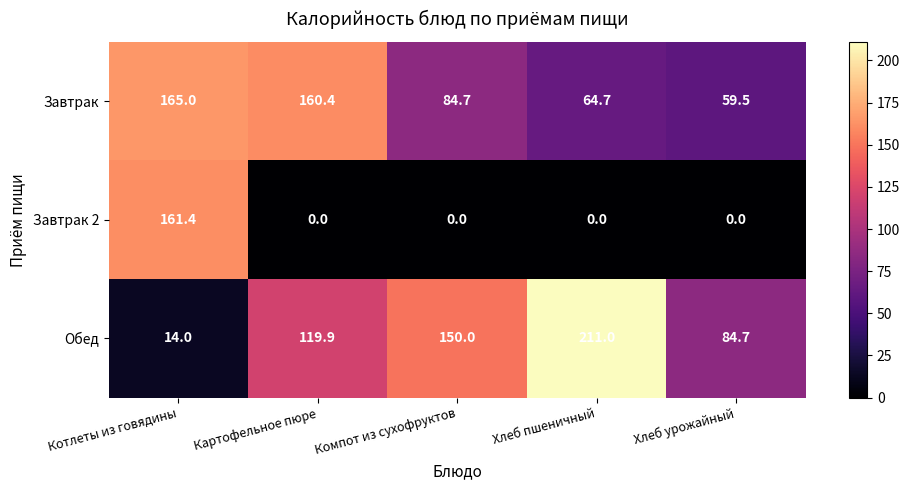

How many series are shown in this chart?

3